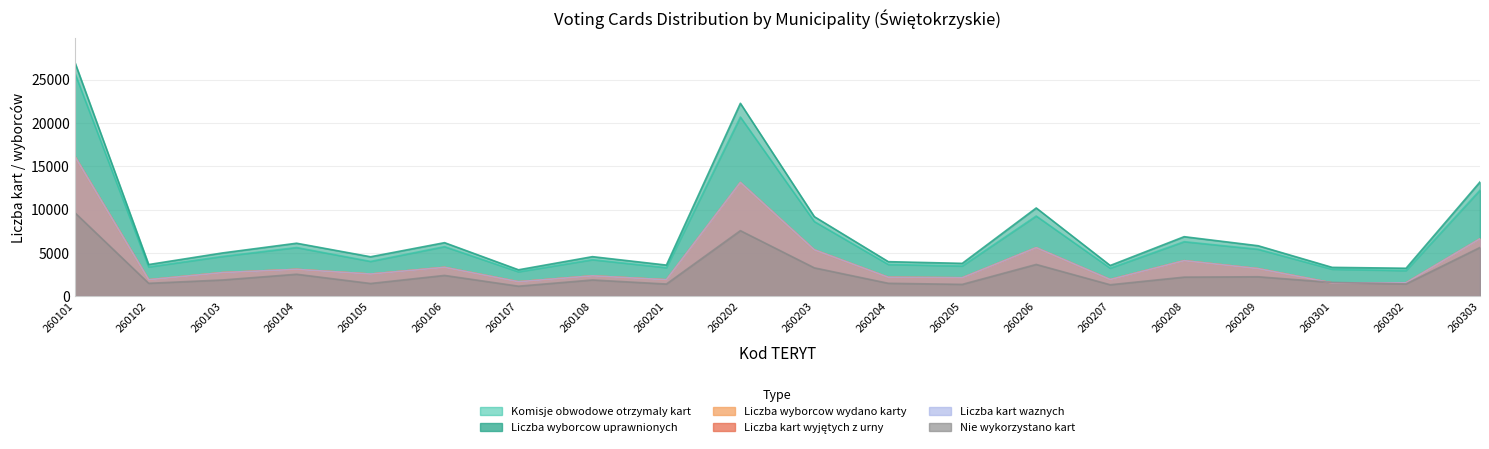

Reading left to right, extract all data points from this chart.

Komisje obwodowe otrzymaly kart: 260101=25810	260102=3371	260103=4583	260104=5615	260105=4009	260106=5715	260107=2809	260108=4205	260201=3286	260202=20689	260203=8613	260204=3657	260205=3476	260206=9254	260207=3227	260208=6288	260209=5411	260301=3104	260302=2947	260303=12240
Liczba wyborcow uprawnionych: 260101=27058	260102=3648	260103=4991	260104=6111	260105=4545	260106=6175	260107=3041	260108=4559	260201=3586	260202=22274	260203=9179	260204=3980	260205=3785	260206=10183	260207=3538	260208=6866	260209=5820	260301=3322	260302=3219	260303=13192
Liczba wyborcow wydano karty: 260101=16155	260102=1890	260103=2717	260104=3088	260105=2548	260106=3322	260107=1660	260108=2339	260201=1888	260202=13125	260203=5345	260204=2174	260205=2118	260206=5593	260207=1913	260208=4093	260209=3174	260301=1523	260302=1536	260303=6620
Liczba kart wyjętych z urny: 260101=16153	260102=1890	260103=2716	260104=3088	260105=2548	260106=3322	260107=1660	260108=2339	260201=1888	260202=13126	260203=5343	260204=2174	260205=2118	260206=5592	260207=1913	260208=4093	260209=3174	260301=1523	260302=1536	260303=6620
Liczba kart waznych: 260101=16152	260102=1890	260103=2716	260104=3088	260105=2548	260106=3322	260107=1660	260108=2339	260201=1888	260202=13126	260203=5343	260204=2174	260205=2118	260206=5592	260207=1913	260208=4093	260209=3174	260301=1523	260302=1536	260303=6620
Nie wykorzystano kart: 260101=9655	260102=1481	260103=1866	260104=2527	260105=1461	260106=2393	260107=1149	260108=1866	260201=1398	260202=7564	260203=3268	260204=1483	260205=1358	260206=3660	260207=1314	260208=2195	260209=2237	260301=1581	260302=1411	260303=5620